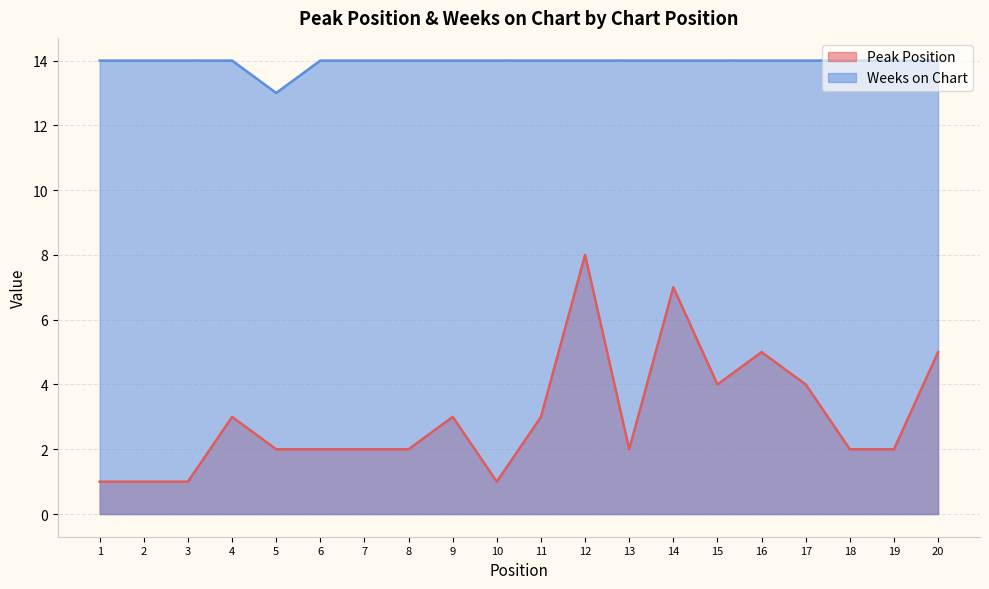

How many interior local valleys does the Peak Position series have?

3